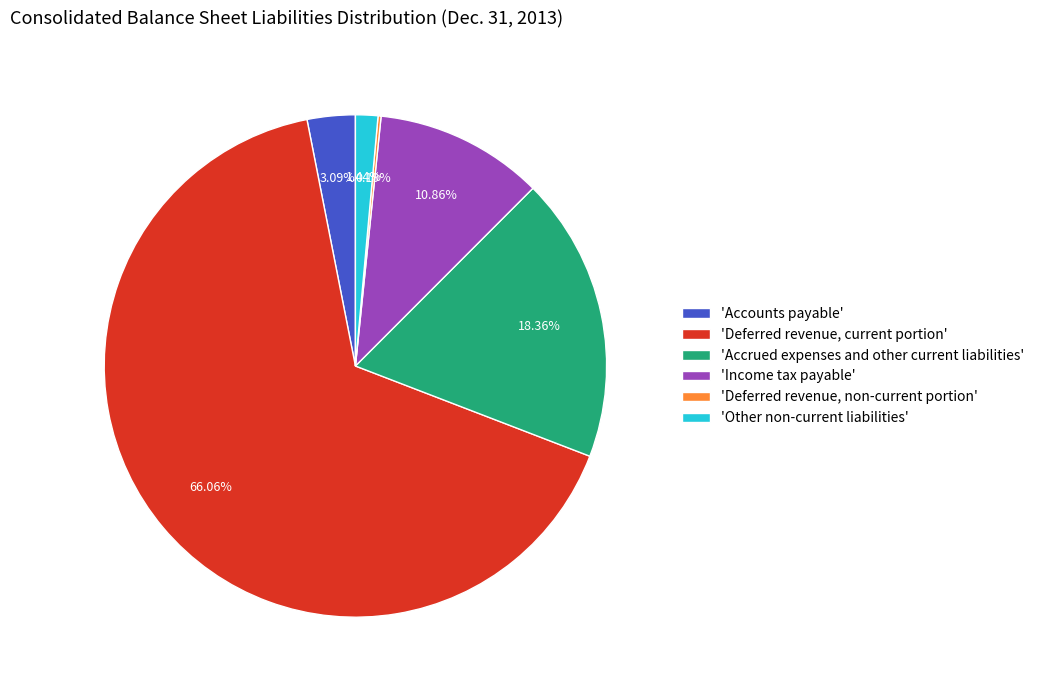

Which has a higher value, 'Income tax payable' or 'Other non-current liabilities'?

'Income tax payable'